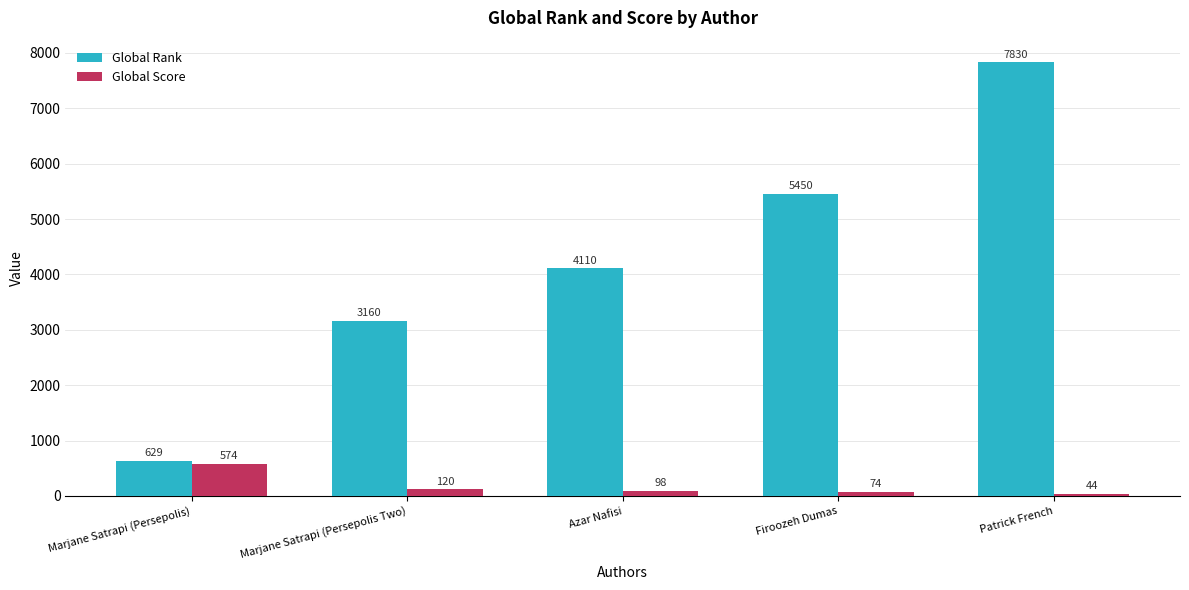

What is the greatest value displayed?

7830